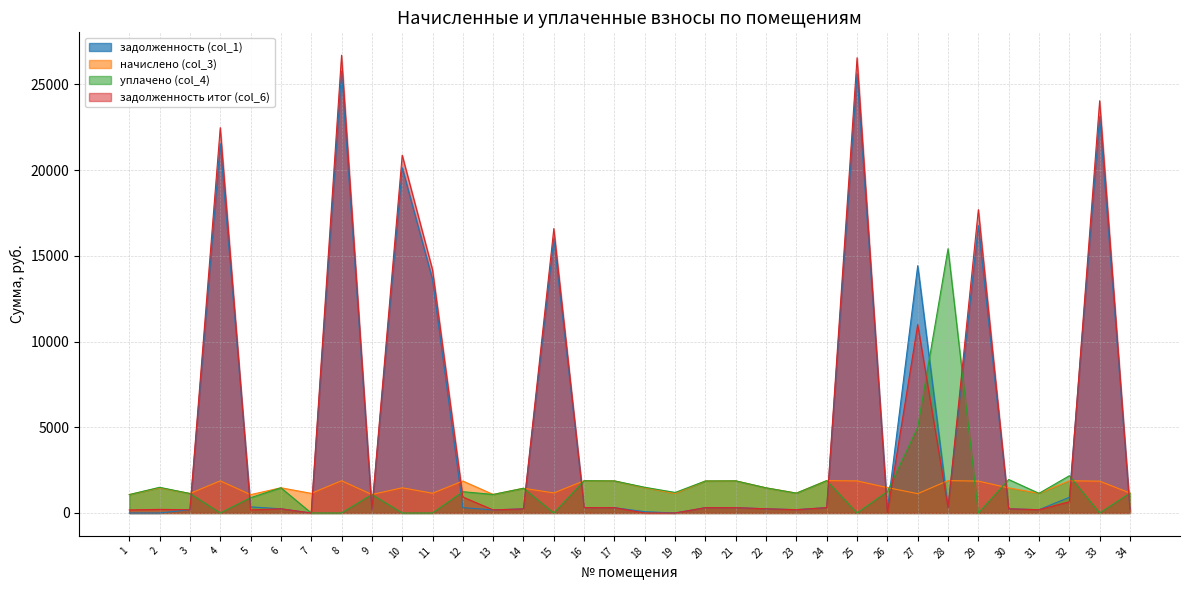

Rank the categories by задолженность итог (col_6) value from highest to lowest.

8, 25, 33, 4, 10, 29, 15, 11, 27, 12, 32, 24, 28, 16, 21, 17, 20, 6, 22, 30, 14, 2, 34, 23, 31, 3, 13, 9, 1, 5, 7, 18, 19, 26